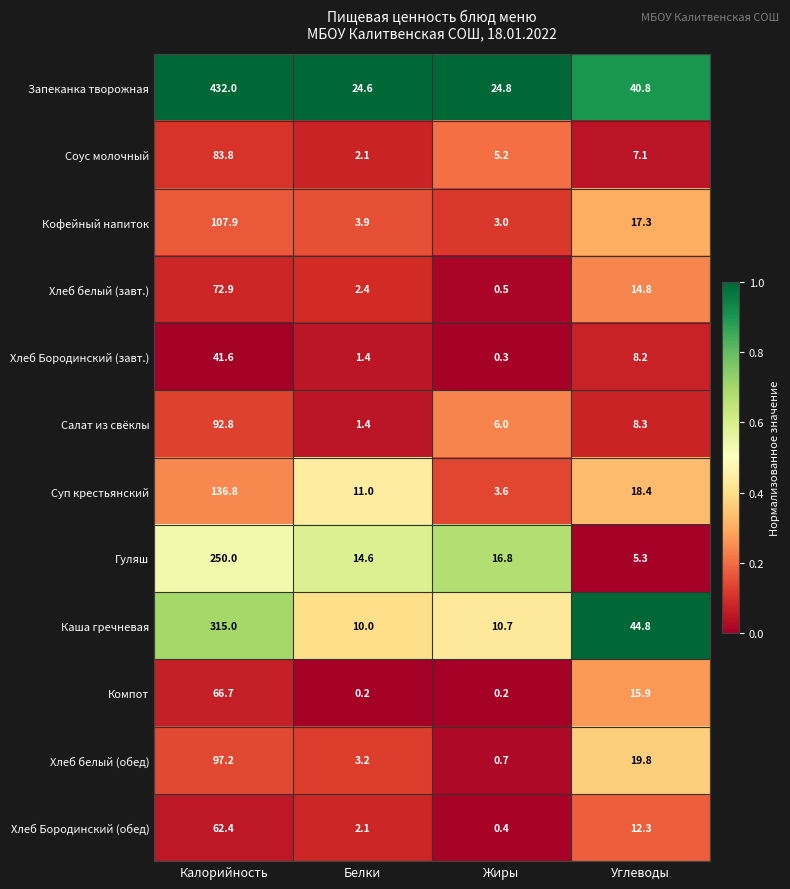

What is the average value of the Хлеб белый (обед) series?

30.2